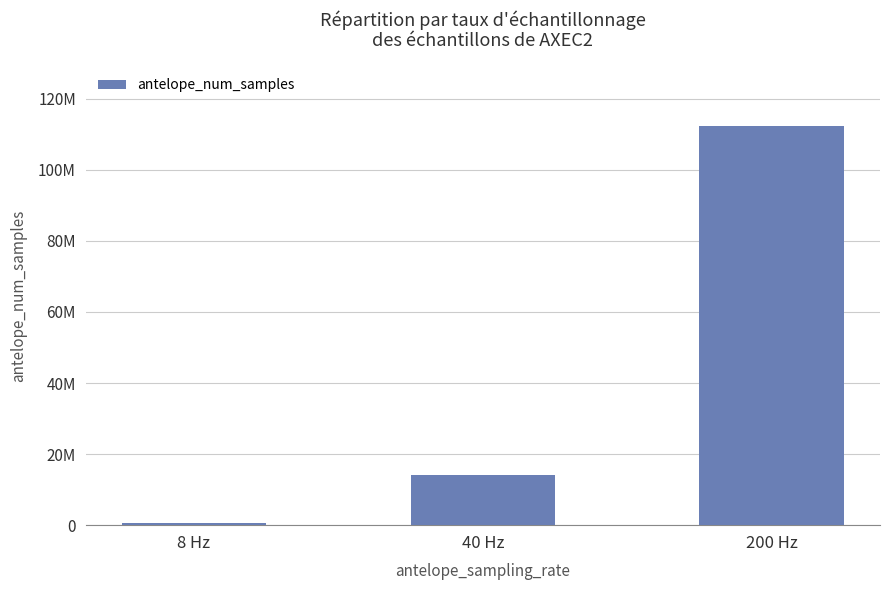

What is the change in value from 8 Hz to 40 Hz?

+13524984